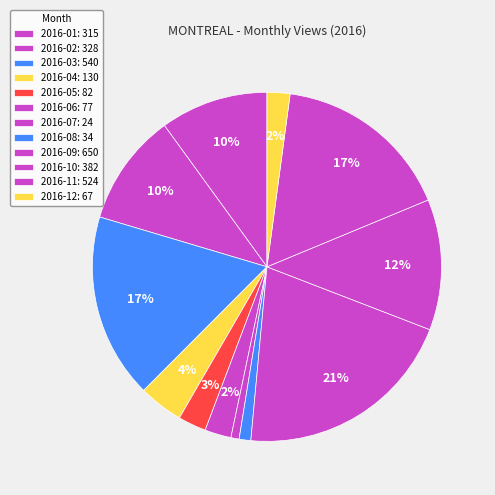

How many segments does this pie chart have?

12